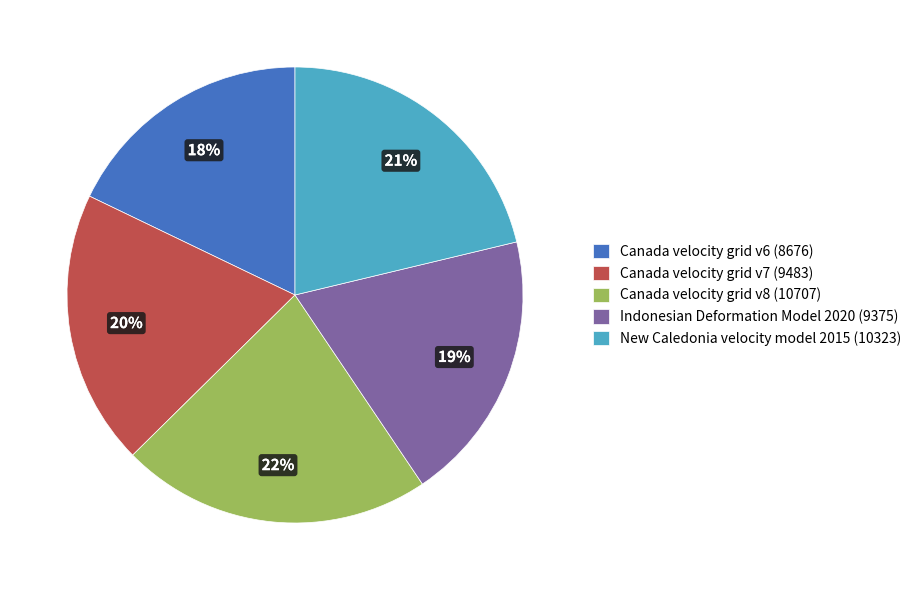

Is it true that Canada velocity grid v7 is 20% of the pie?

True